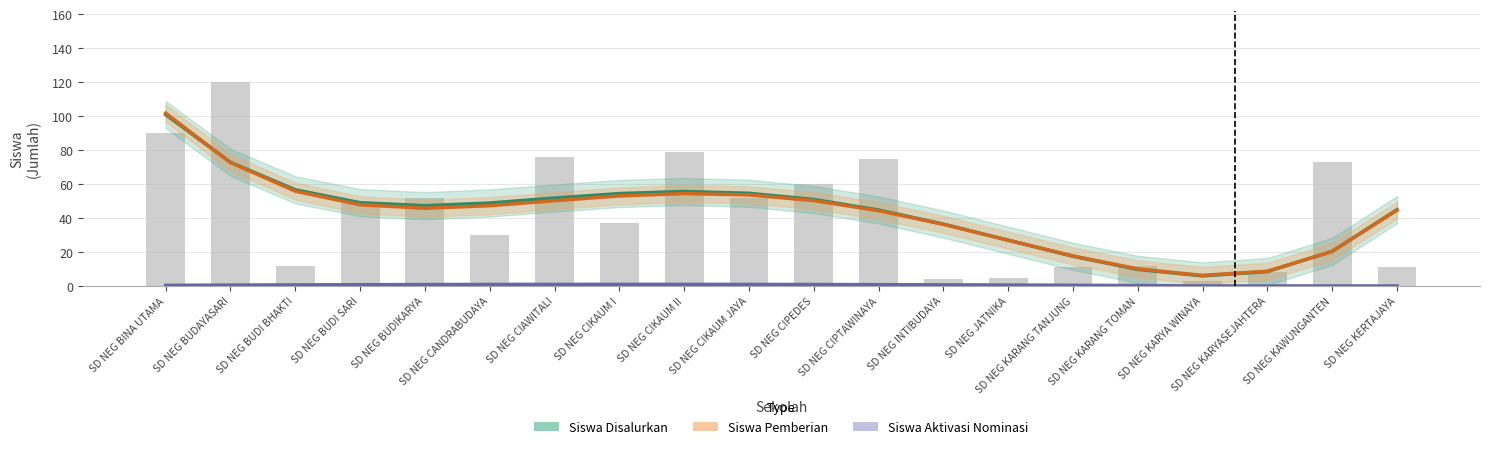

What value does the Siswa Pemberian series have at SD NEG INTIBUDAYA?

36.3